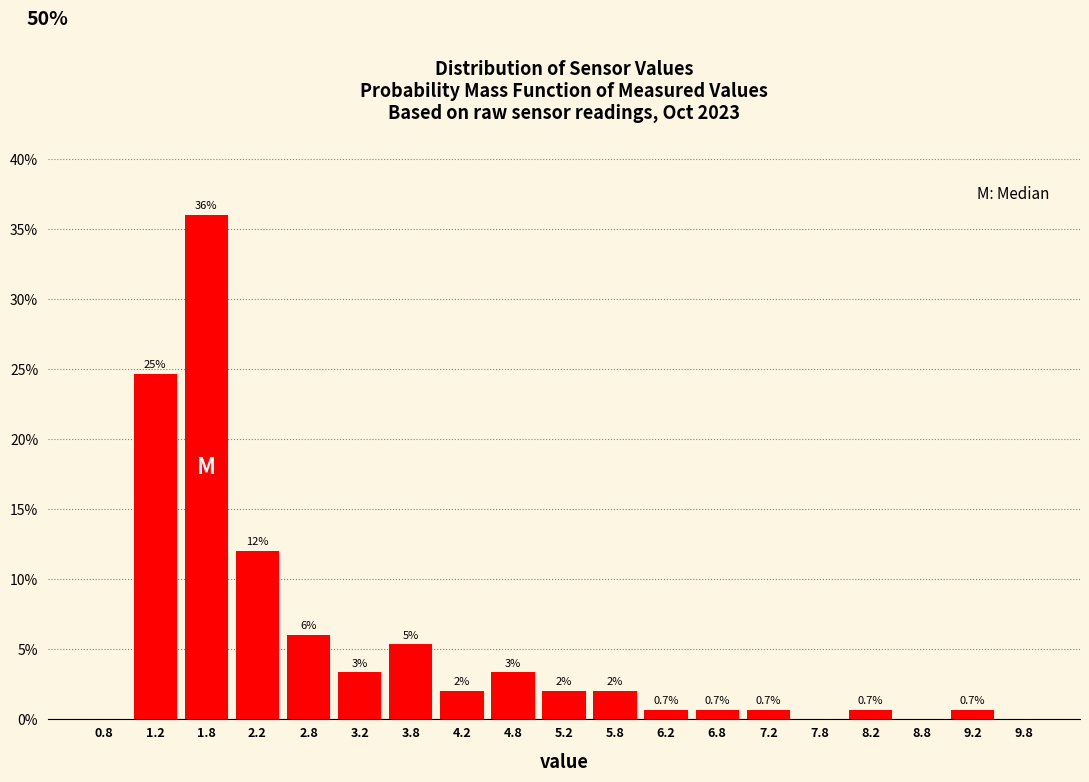

Over which range of the x-axis is the bar tallest?

1.5 to 2.0